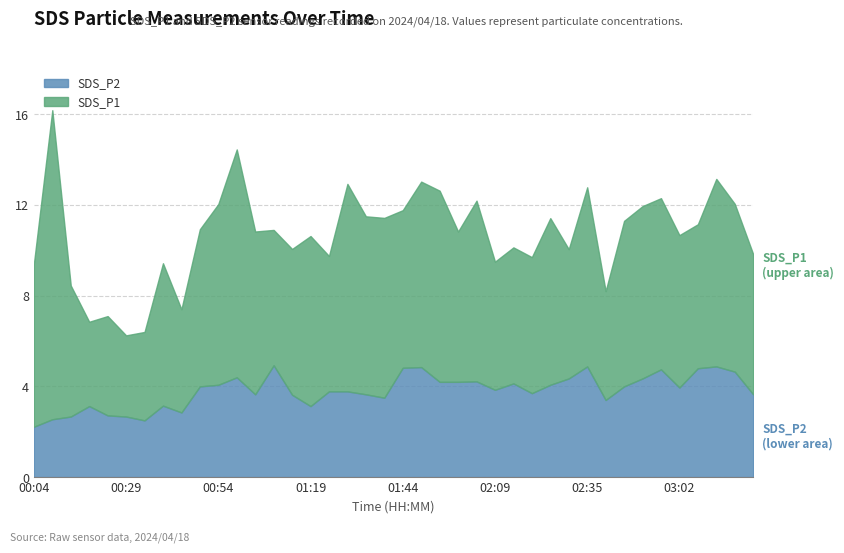

The value of SDS_P1 at 03:13 is 14.1. True or false?

False